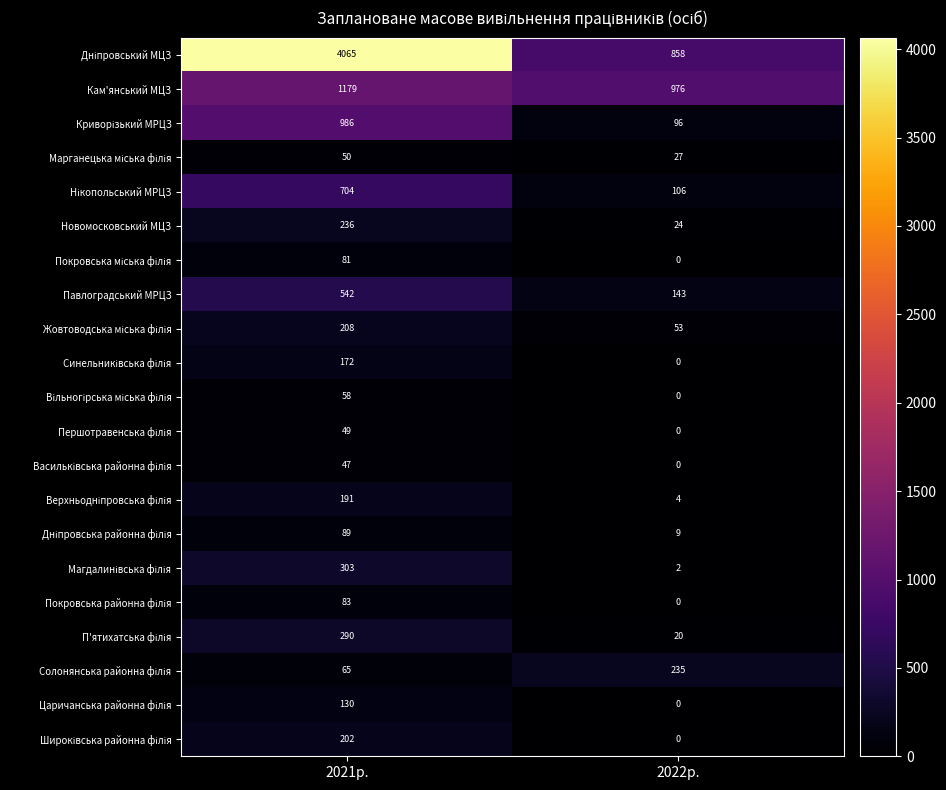

What is the spread (max minus min) of values at 2022р.?

976